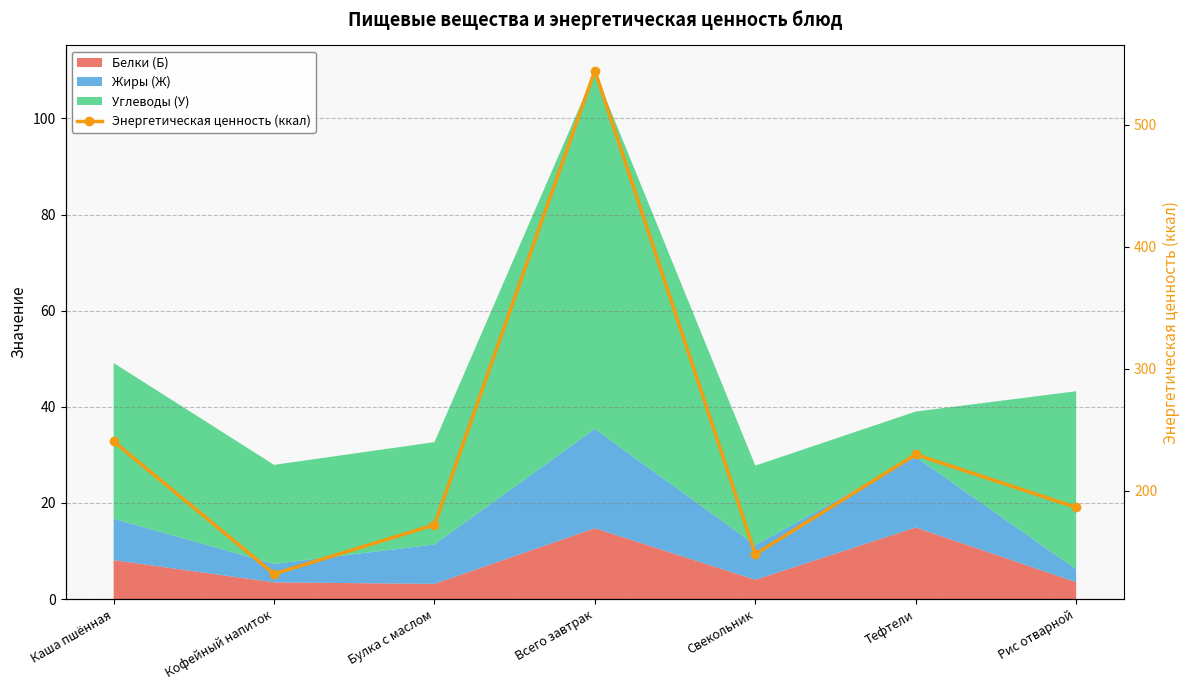

What position from the right is Всего завтрак?

4